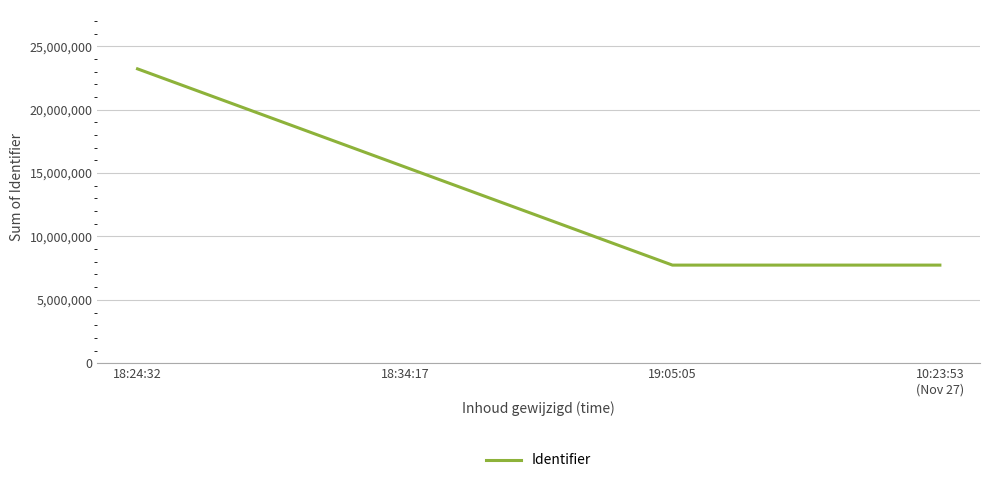

How many lines are shown in the chart?

1